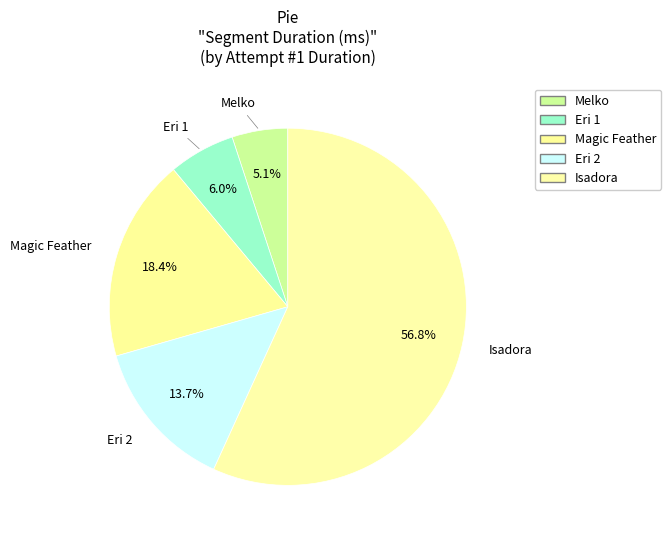

What is the largest slice in the pie chart?

Isadora